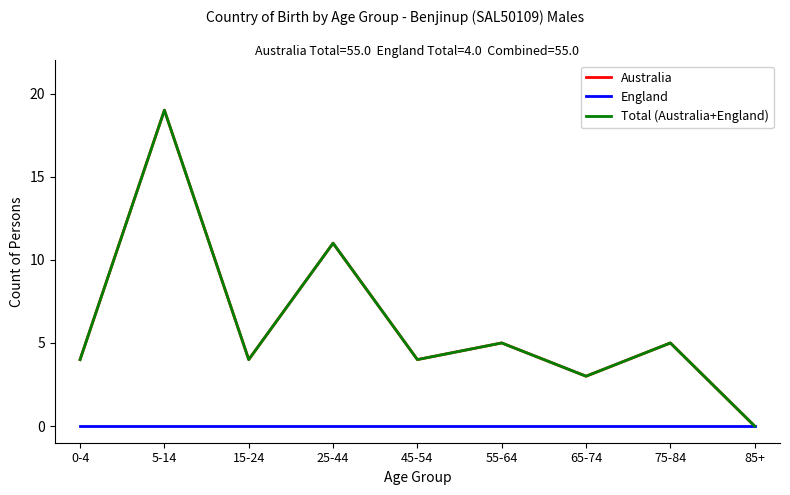

Is it true that Australia equals 2 at 0-4?

False